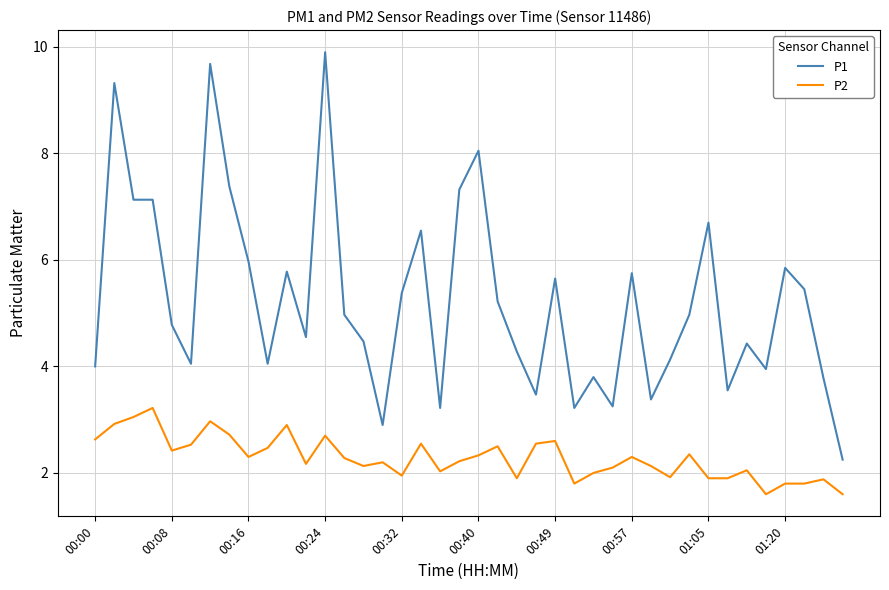

What are all the series names shown in the legend?

P1, P2